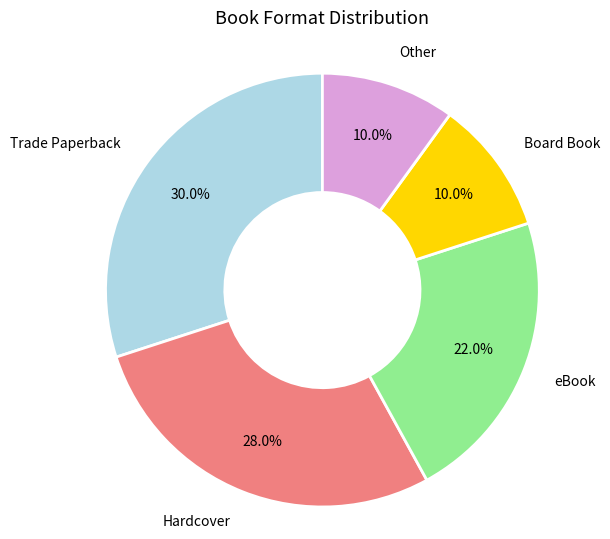

How many slices are in this pie chart?

5